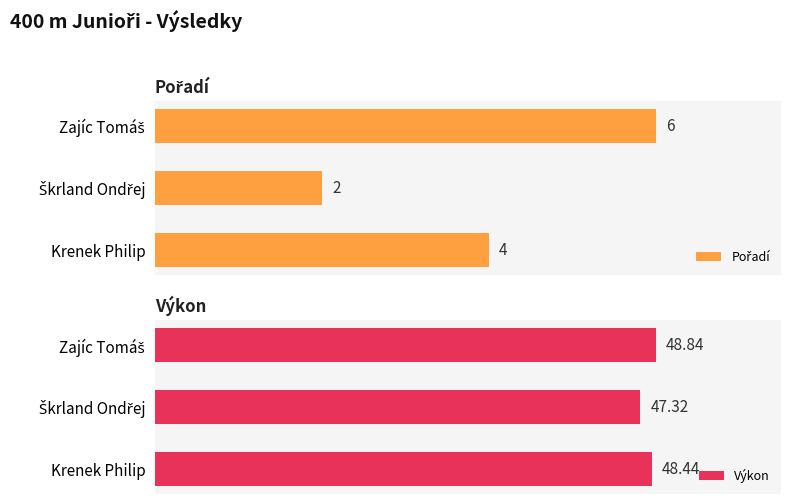

Where is Výkon nearest to the value 48?

Krenek Philip